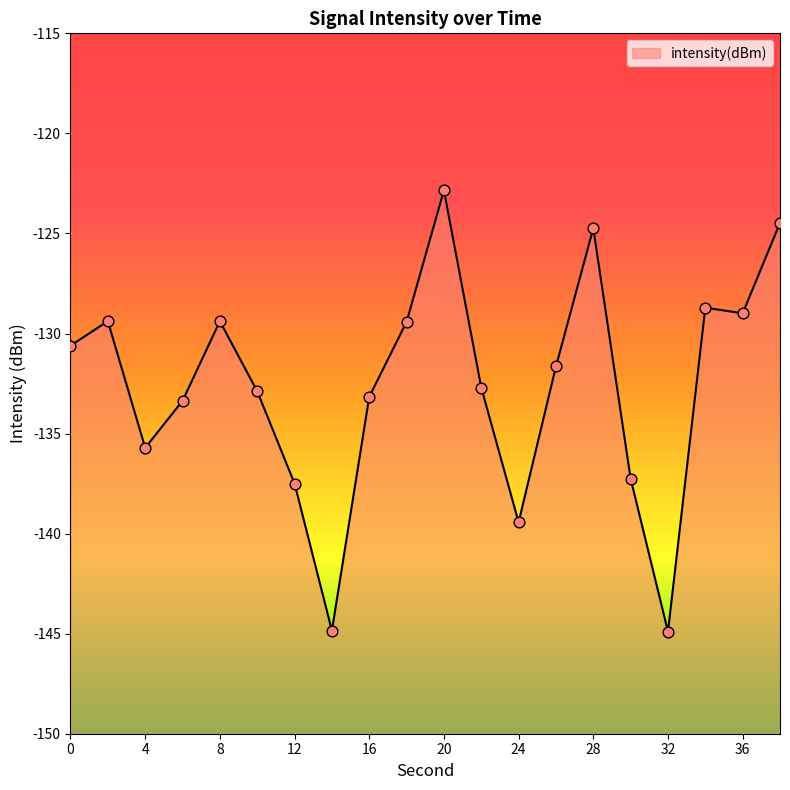

What is the change in value from 10 to 22?

+0.2